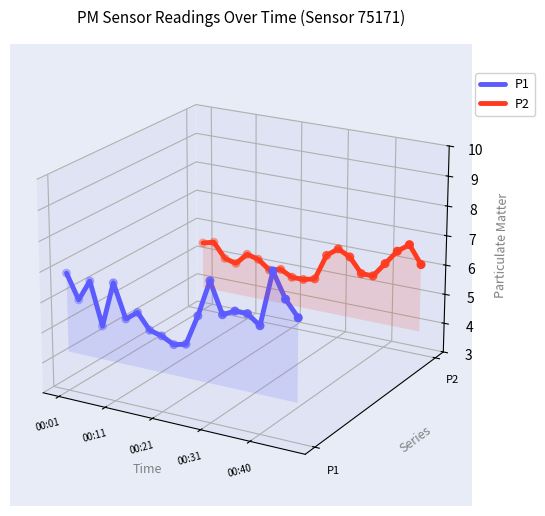

Which series has the largest Y range (max minus min)?

P1